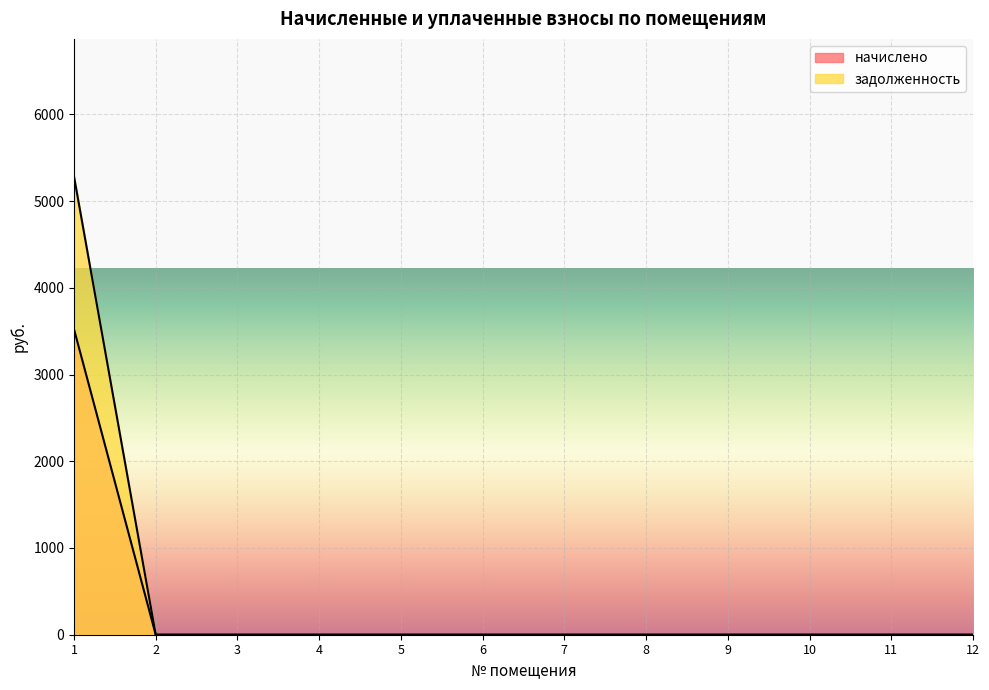

At how many categories does at least one series exceed 1681?

1